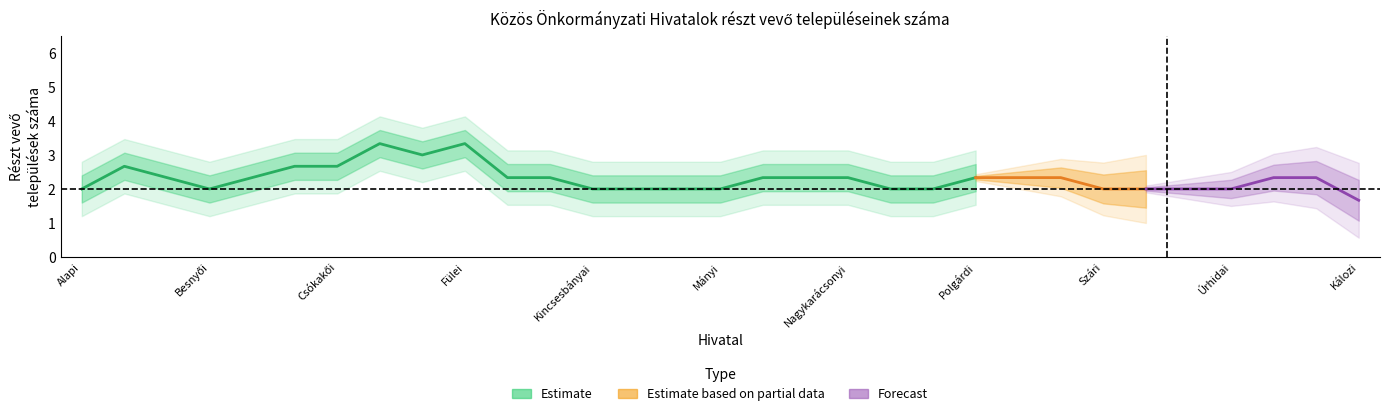

What is the difference between the second highest and minimum values?

1